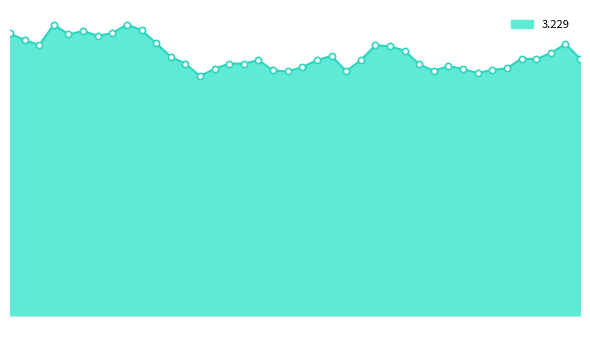

Is this an area chart (filled region under the line)?

Yes